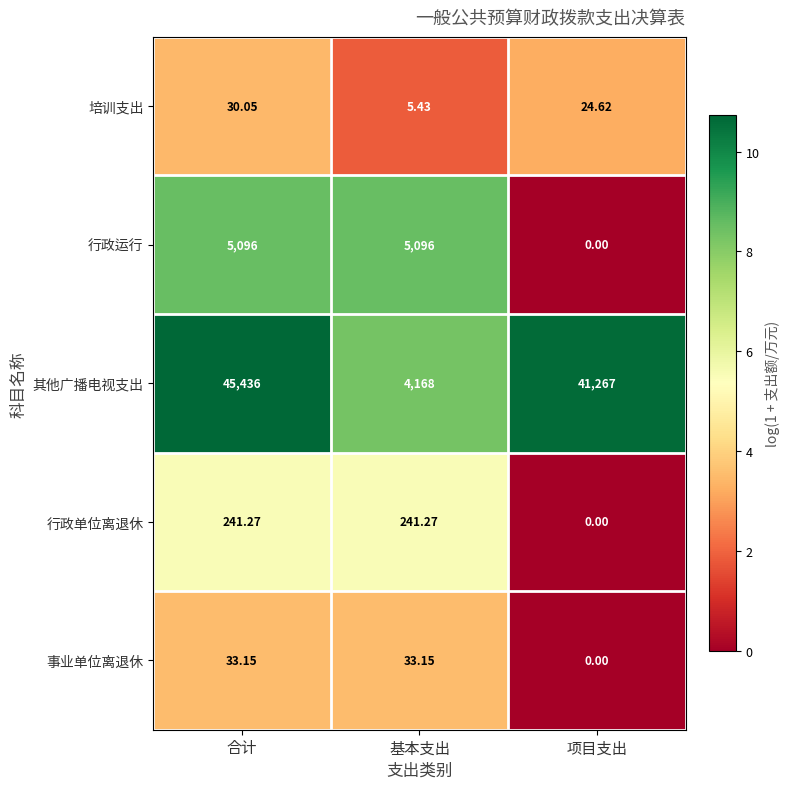

Rank the series by their maximum value, from lowest to highest.

培训支出, 事业单位离退休, 行政单位离退休, 行政运行, 其他广播电视支出